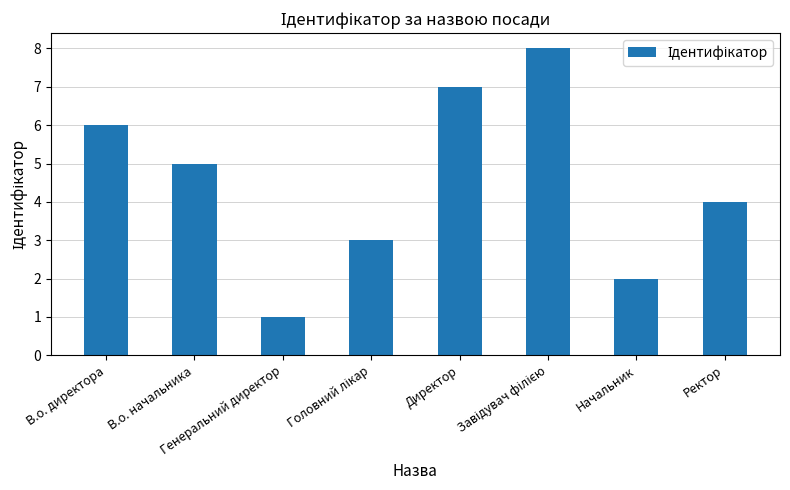

The value at Ректор is 4. True or false?

True